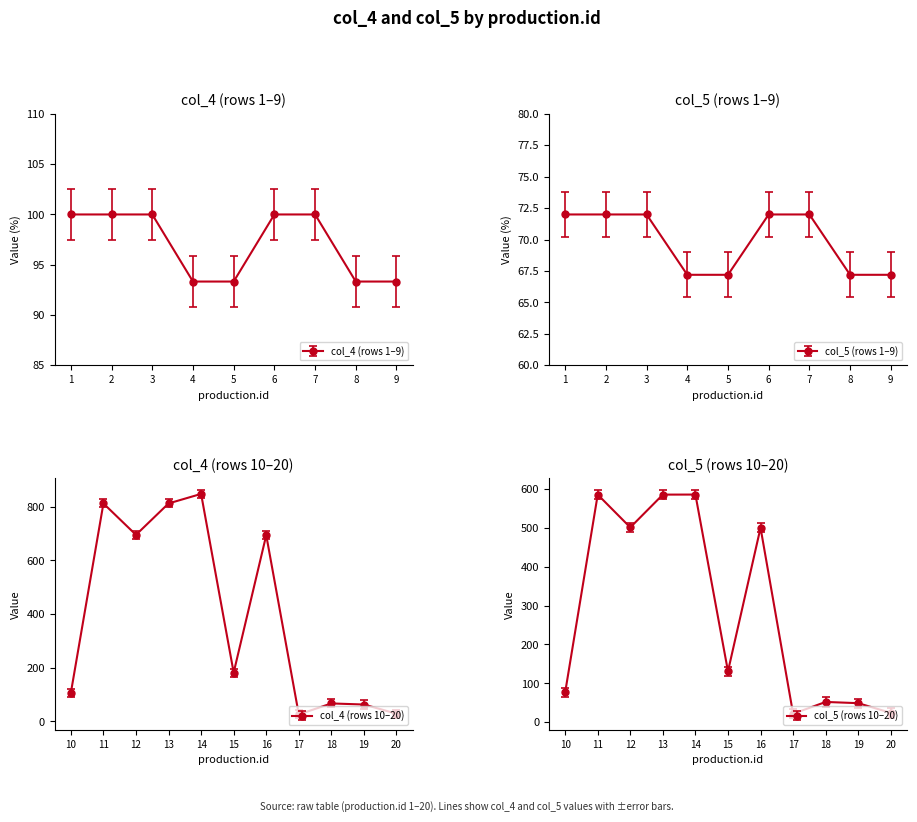

Reading right to left, list all the values displayed in this chart.

col_4: 20=28.9	19=63.0	18=67.1	17=26.1	16=694.4	15=182.0	14=848.2	13=812.7	12=695.6	11=812.7	10=106.7	9=93.3	8=93.3	7=100.0	6=100.0	5=93.3	4=93.3	3=100.0	2=100.0	1=100.0
col_5: 20=24.2	19=49.2	18=52.3	17=21.9	16=499.9	15=131.1	14=585.3	13=585.1	12=500.8	11=585.1	10=76.8	9=67.2	8=67.2	7=72.0	6=72.0	5=67.2	4=67.2	3=72.0	2=72.0	1=72.0